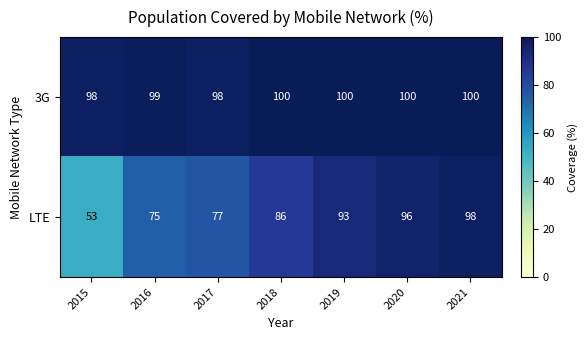

Reading left to right, what are all the values shown in this chart?

3G: 2015=98	2016=99	2017=98	2018=100	2019=100	2020=100	2021=100
LTE: 2015=53	2016=75	2017=77	2018=86	2019=93	2020=96	2021=98